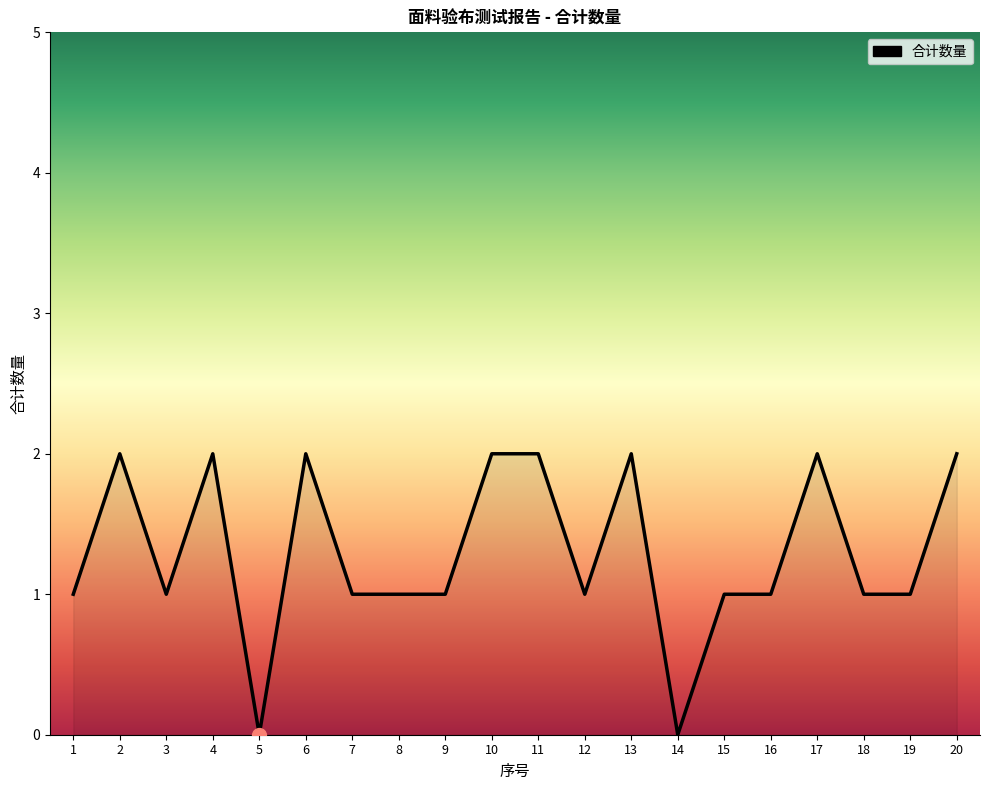

Between 1 and 20, which is larger?

20